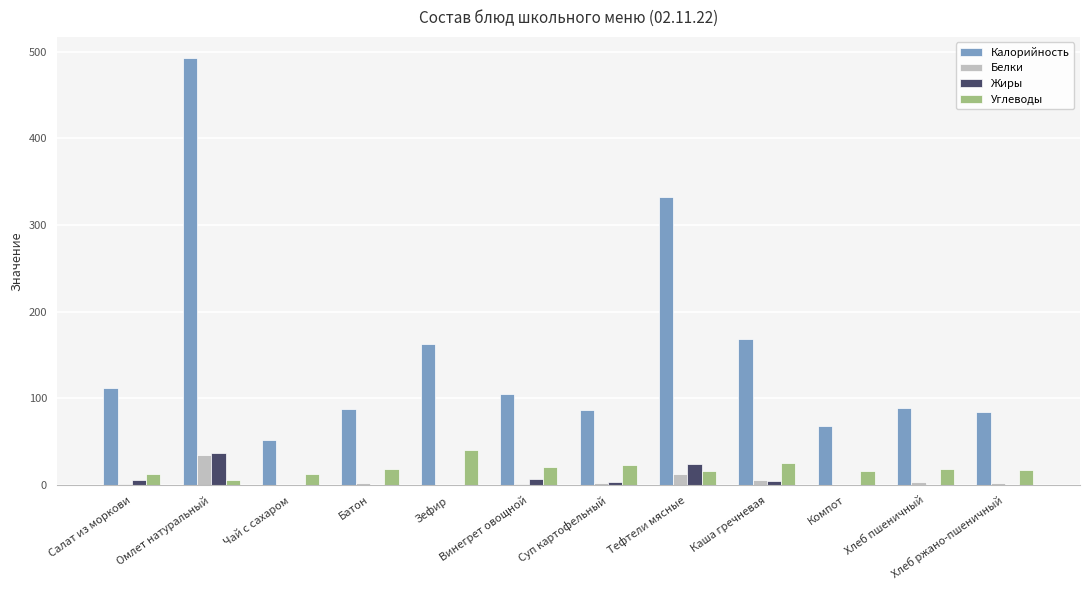

Which series has the largest total across all categories?

Калорийность